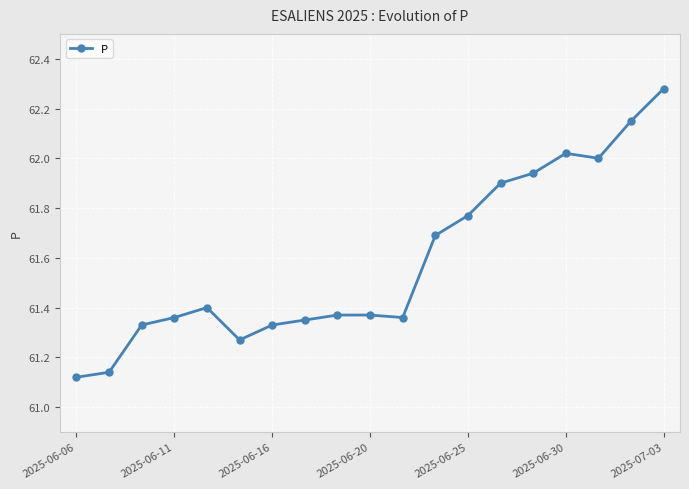

Does the chart display data point markers on the line(s)?

Yes